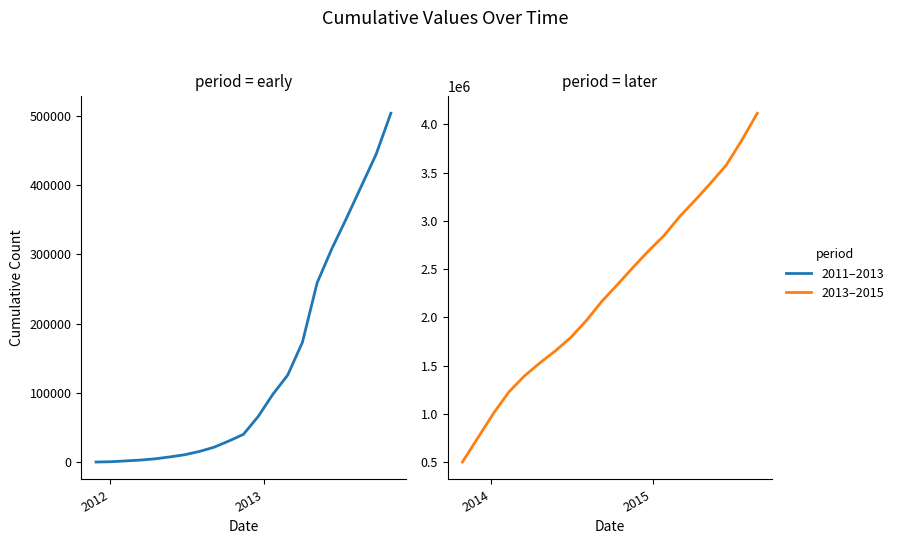

List the labels in order of value, largest first.

2015-08-25, 2015-07-21, 2015-06-16, 2015-05-12, 2015-04-07, 2015-03-03, 2015-01-27, 2014-12-23, 2014-11-18, 2014-10-14, 2014-09-09, 2014-08-05, 2014-07-01, 2014-05-27, 2014-04-22, 2014-03-18, 2014-02-11, 2014-01-07, 2013-12-03, 2013-10-29, 2013-09-24, 2013-08-20, 2013-07-16, 2013-06-11, 2013-05-07, 2013-04-02, 2013-02-26, 2013-01-22, 2012-12-18, 2012-11-13, 2012-10-09, 2012-09-04, 2012-07-31, 2012-06-26, 2012-05-22, 2012-04-17, 2012-03-13, 2012-02-07, 2012-01-03, 2011-11-29